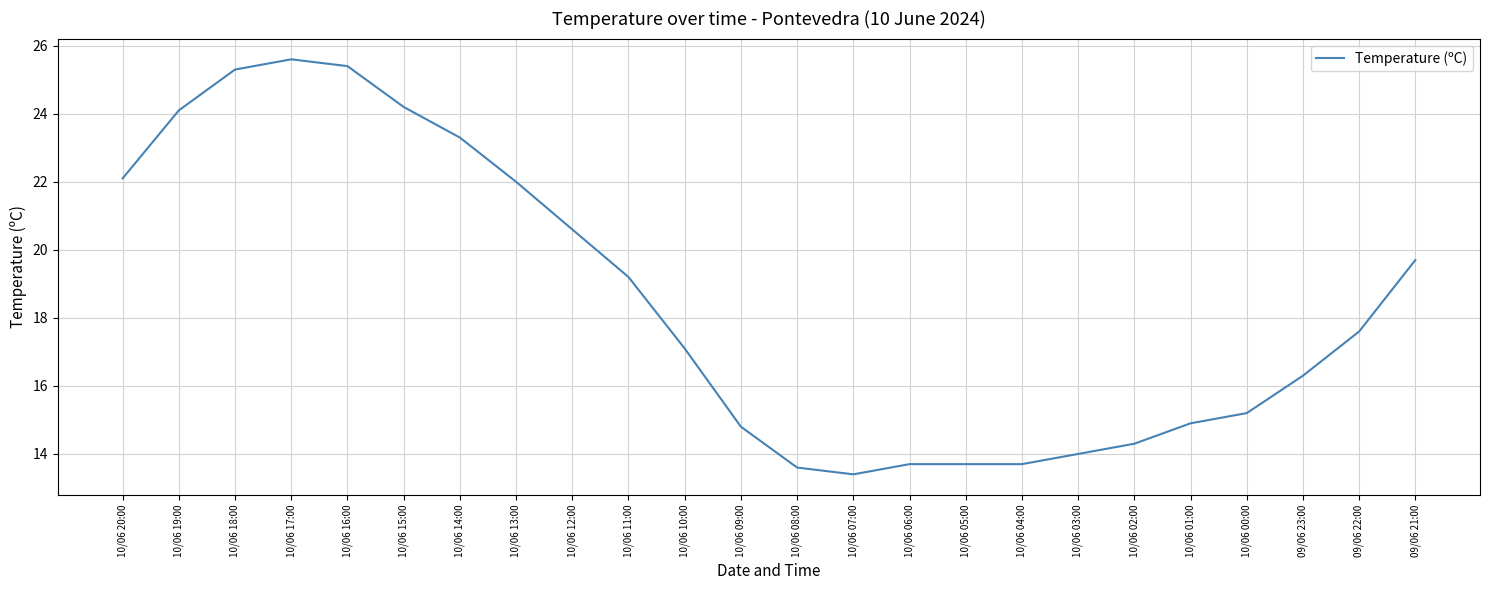

What is the maximum value shown in the chart?

25.6